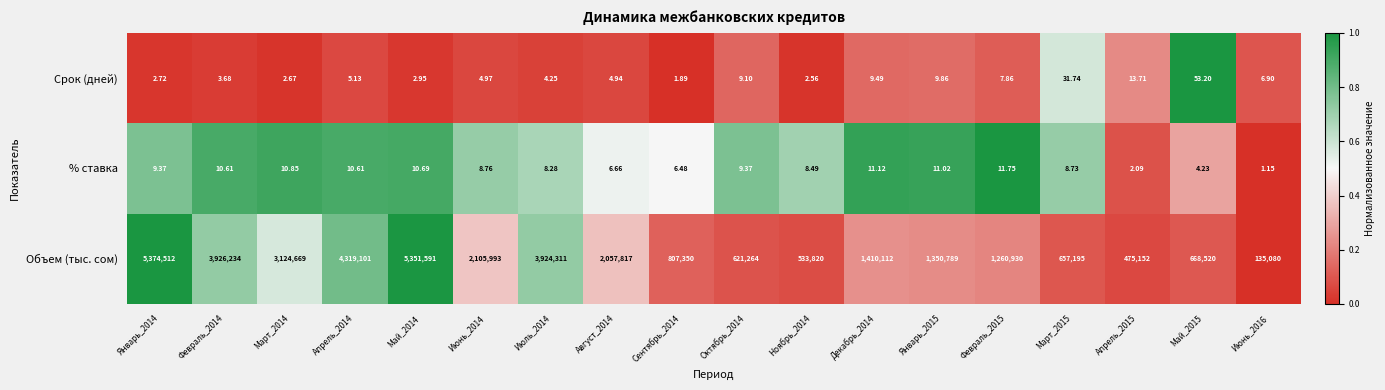

At which category is the sum across all series the highest?

Январь_2014